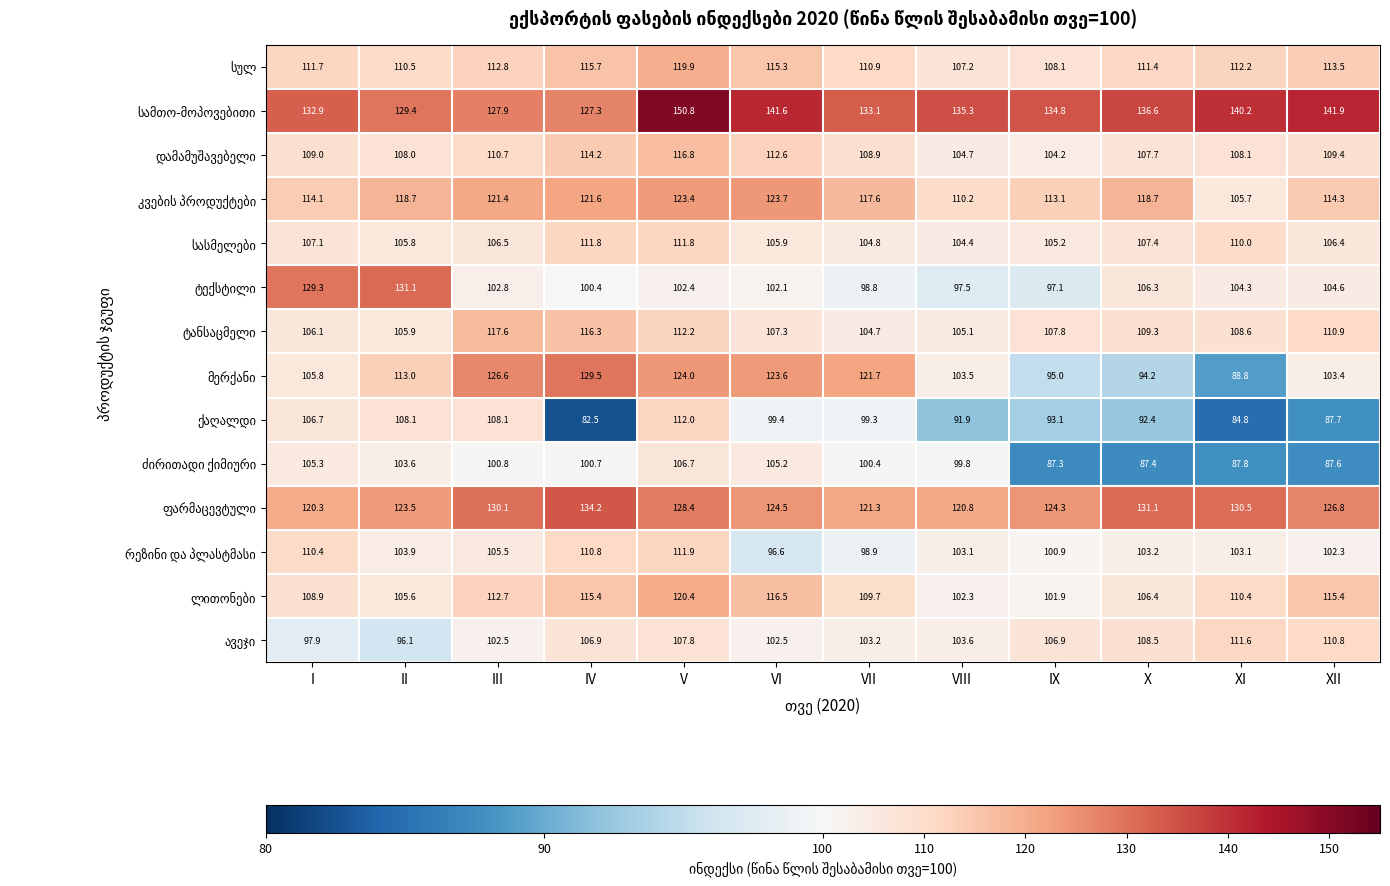

What is the total value across all series at VIII?

1489.4